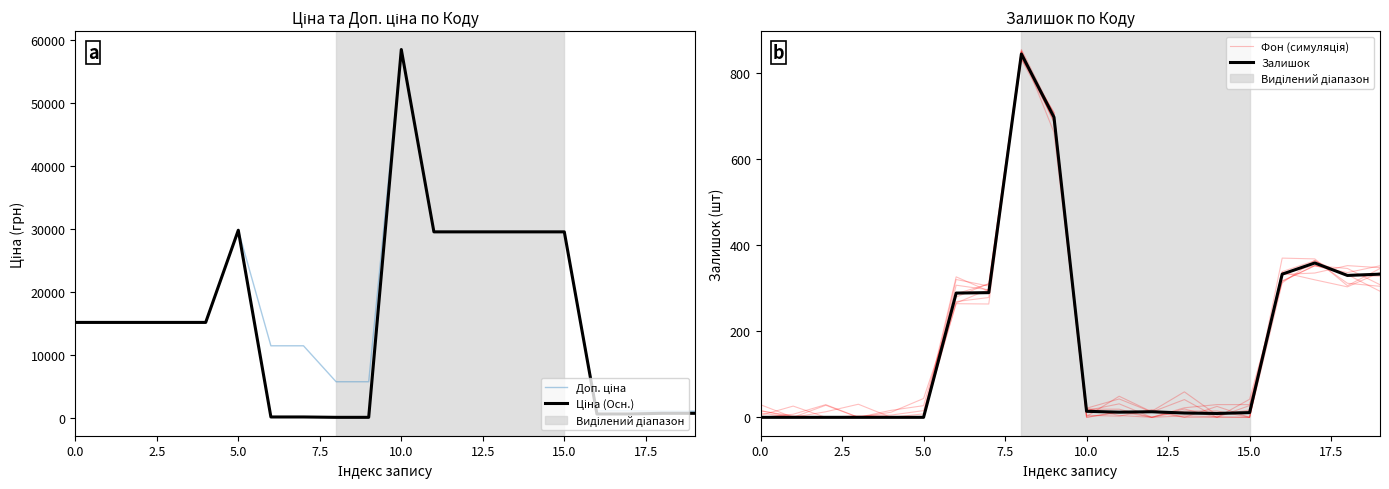

Between 11 and 18, which is larger?

11